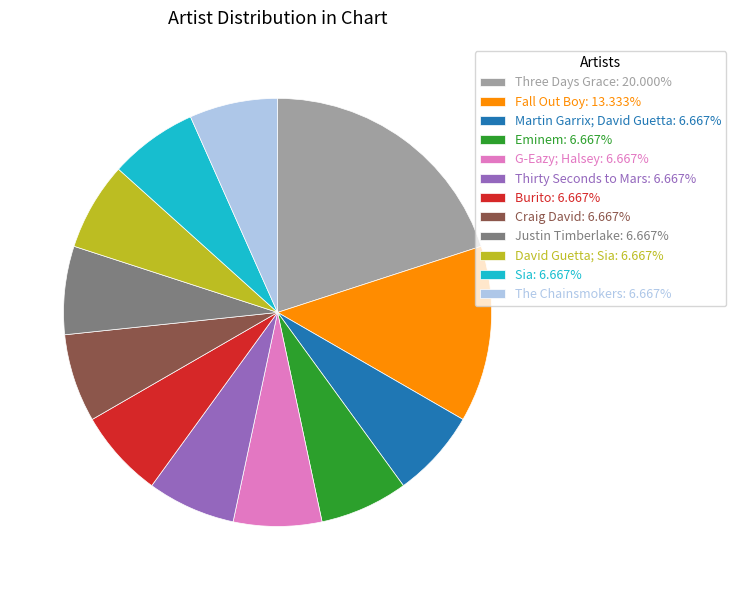

What is the ratio of the value at Fall Out Boy: 13.333% to the value at Craig David: 6.667%?

2.0